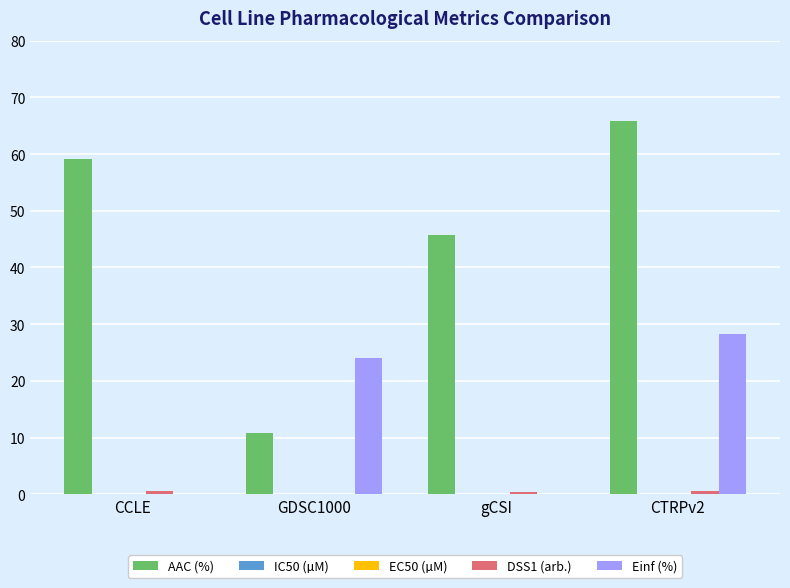

What is the sum of all AAC (%) values?

181.4